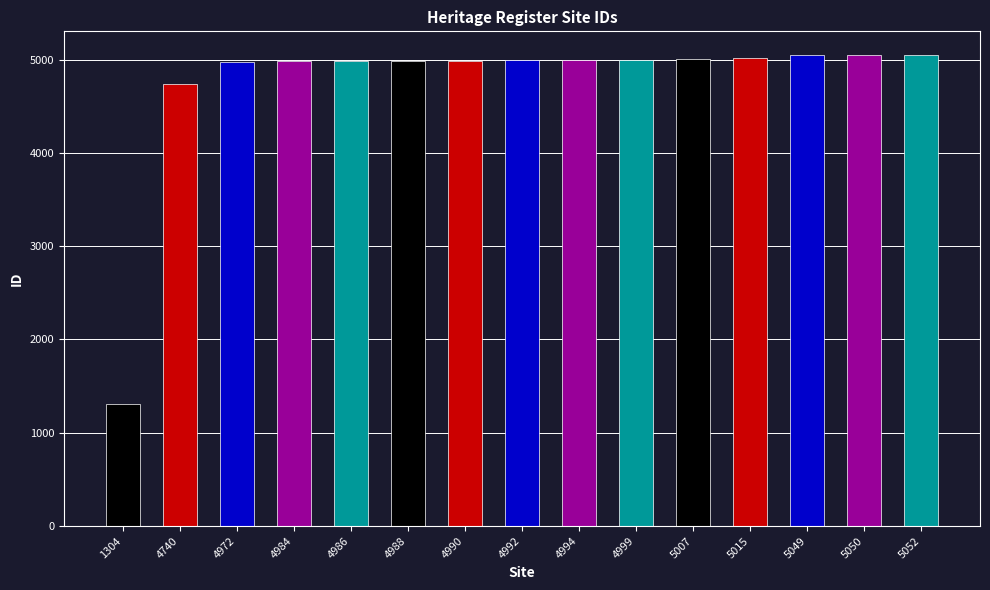

List the labels in order of value, largest first.

5052, 5050, 5049, 5015, 5007, 4999, 4994, 4992, 4990, 4988, 4986, 4984, 4972, 4740, 1304